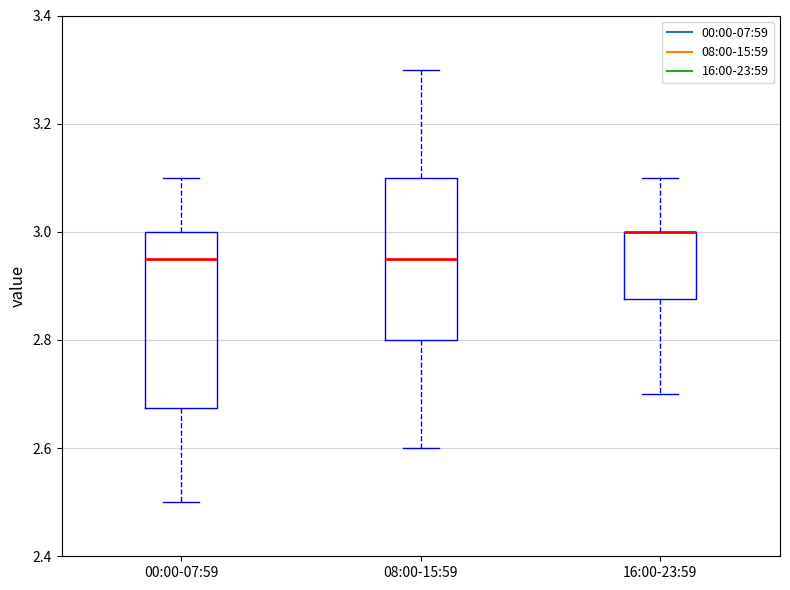

Where does the upper whisker of the box for 00:00-07:59 end on the y-axis? The values are not printed on the chart, so give them approximately, as read against the axis.

3.10